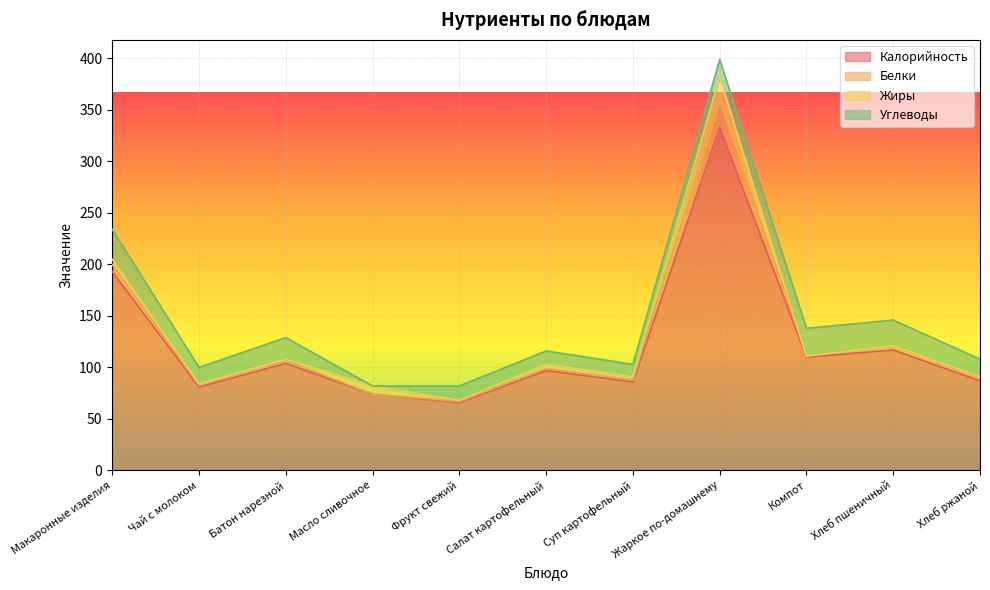

The value of Калорийность at Салат картофельный is 97. True or false?

True